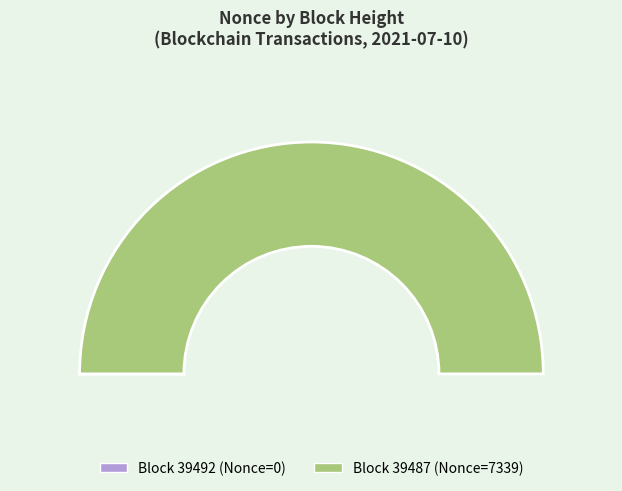

To the nearest percent, what is the difference between the 39492 and 39487 slice percentages?

100%